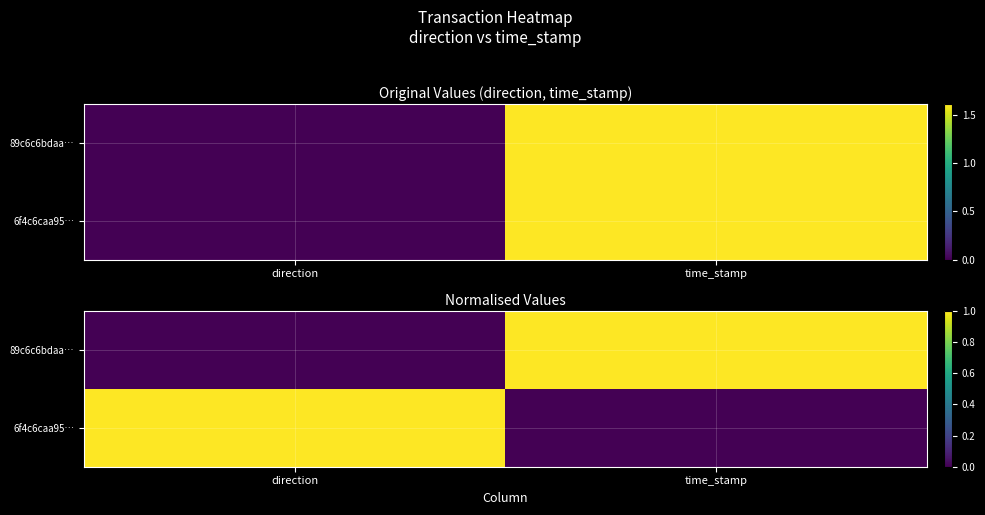

The 6f4c6caa95… series shows 1 at time_stamp. True or false?

False